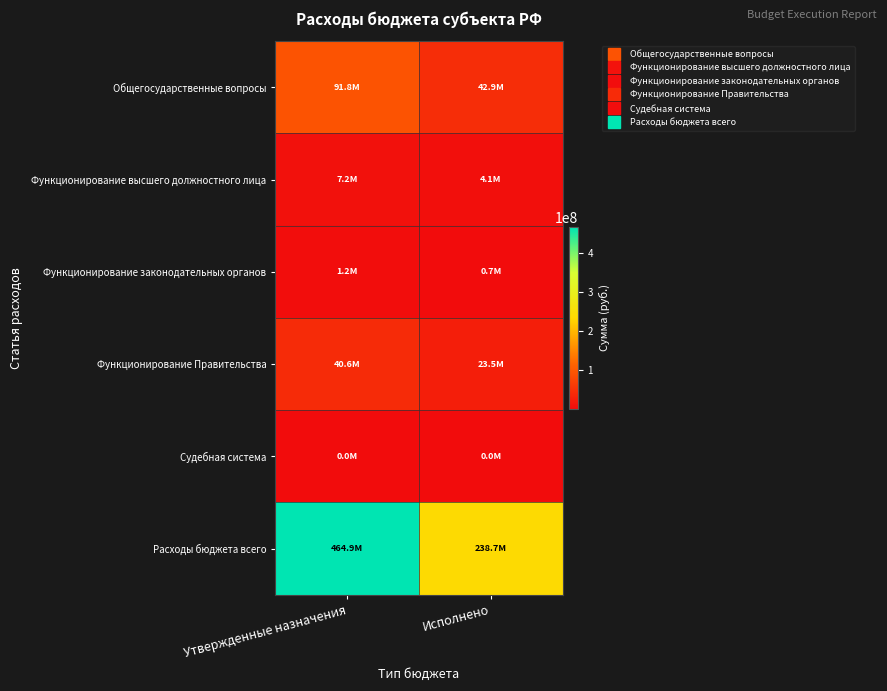

Reading left to right, list all the values displayed in this chart.

Общегосударственные вопросы: Утвержденные назначения=91840381.1	Исполнено=42874448.2
Функционирование высшего должностного лица: Утвержденные назначения=7204753.0	Исполнено=4104875.6
Функционирование законодательных органов: Утвержденные назначения=1239516.0	Исполнено=717548.4
Функционирование Правительства: Утвержденные назначения=40573394.5	Исполнено=23472606.9
Судебная система: Утвержденные назначения=43761.0	Исполнено=33000.0
Расходы бюджета всего: Утвержденные назначения=464887391.4	Исполнено=238669907.0